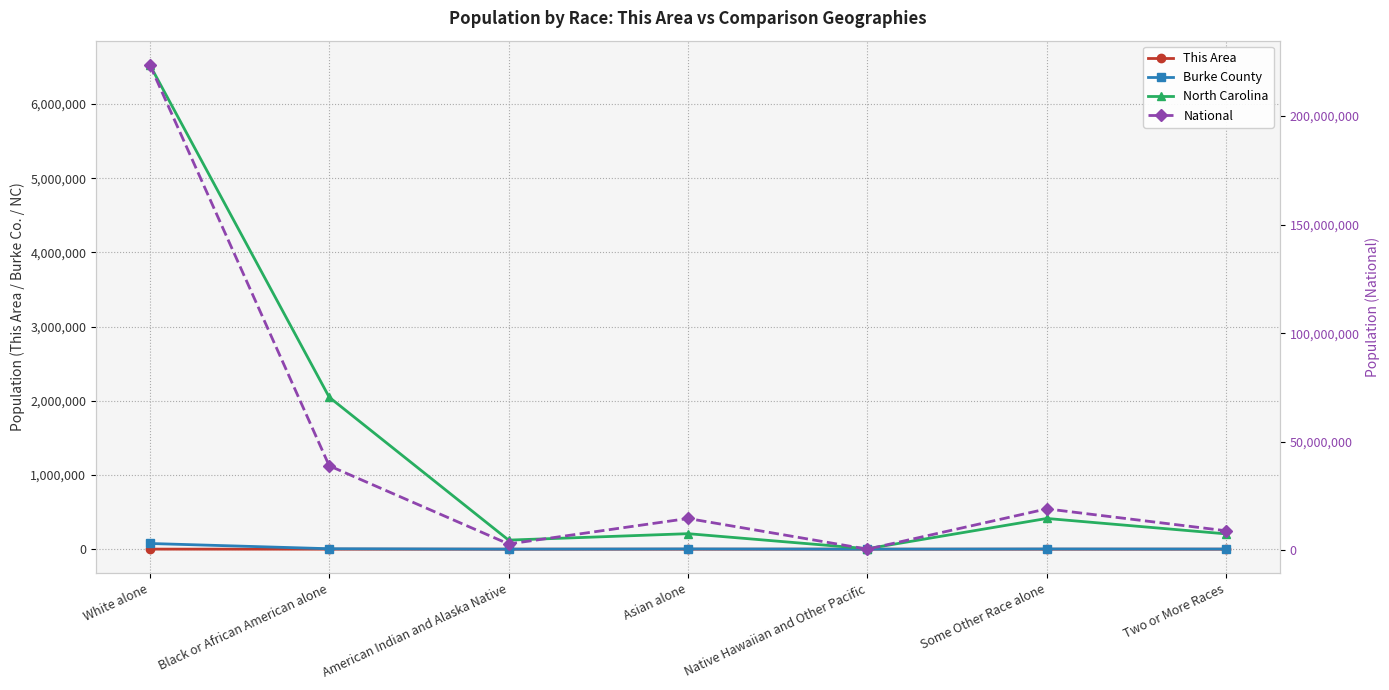

True or false: North Carolina has a value of 414030 at Some Other Race alone.

True